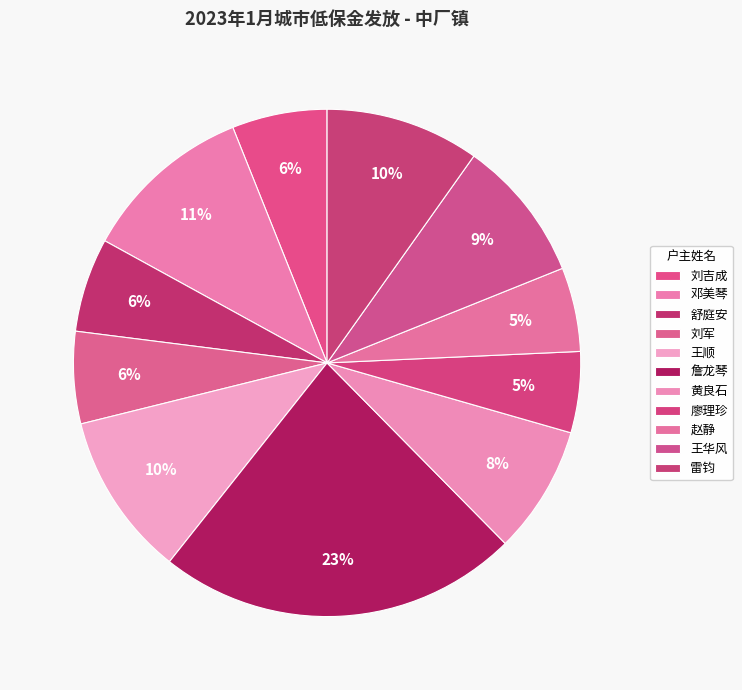

Is there a majority slice in this chart?

No